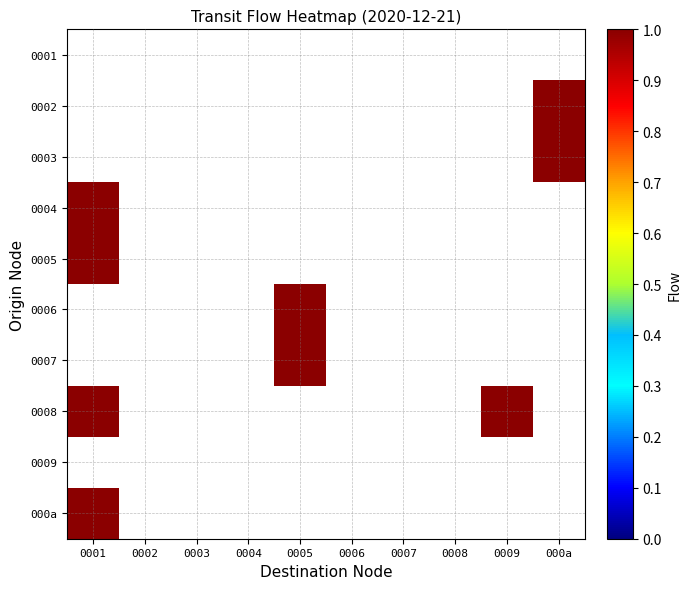

Is the value of 0006 at 0004 greater than the value of 000a at 0001?

No